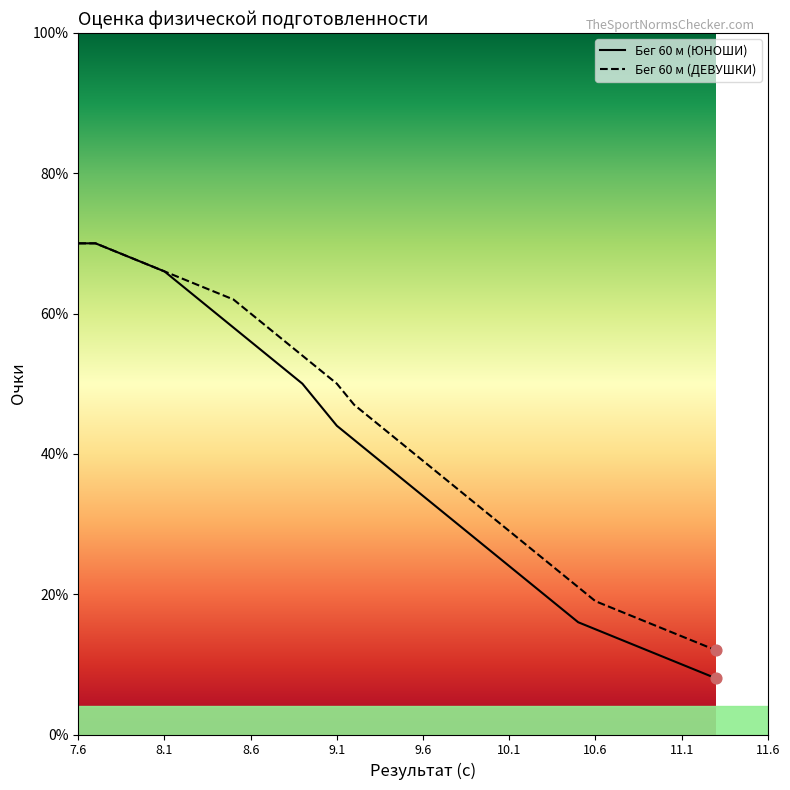

What is the total value across all series at 10.8?

30